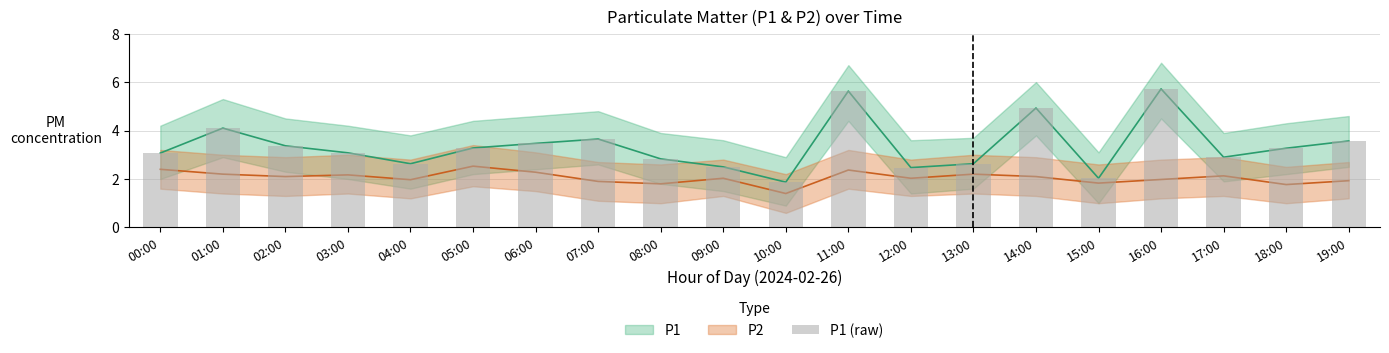

Reading left to right, what are all the values shown in this chart?

3.1	4.1	3.4	3.1	2.6	3.3	3.5	3.6	2.8	2.5	1.9	5.6	2.5	2.6	4.9	2.0	5.7	2.9	3.3	3.6